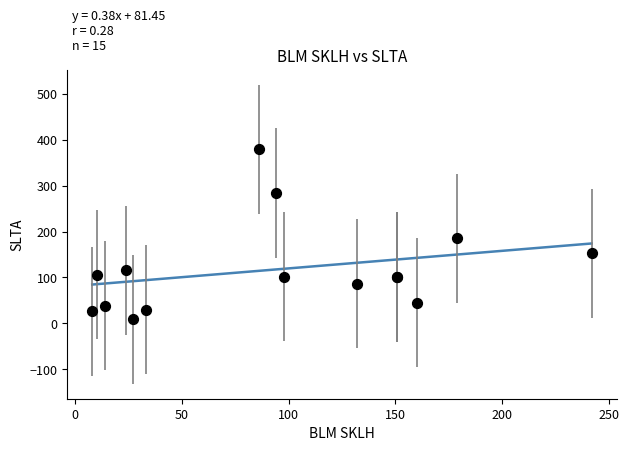

What Y value in the scatter plot is closest to 194?

185